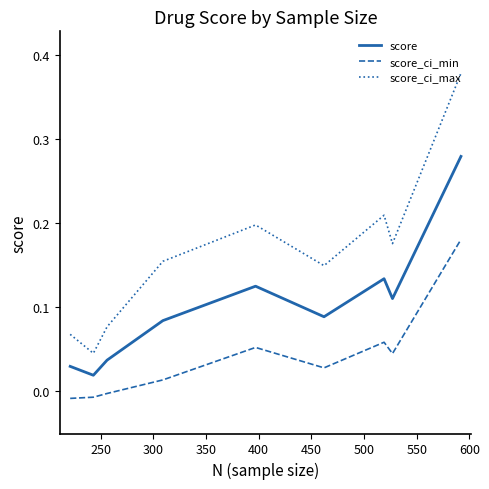

Which series has the largest total across all categories?

score_ci_max